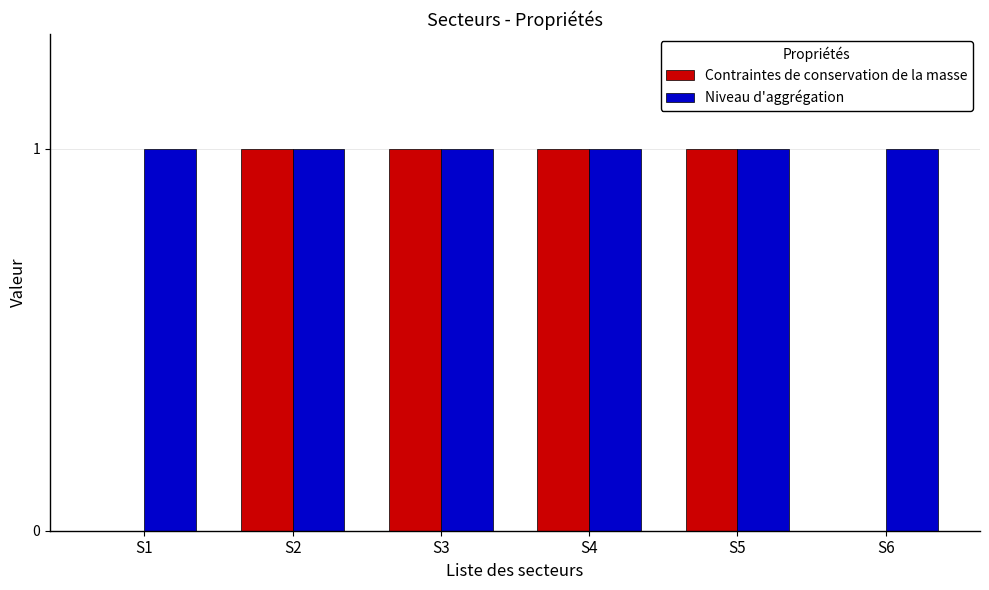

The value of Niveau d'aggrégation at S2 is 0. True or false?

False